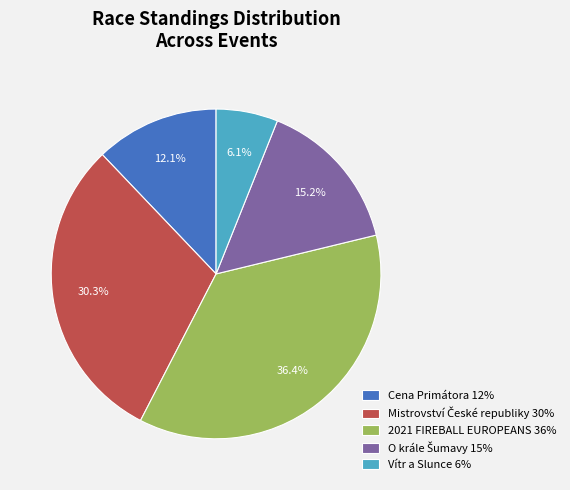

How many segments does this pie chart have?

5